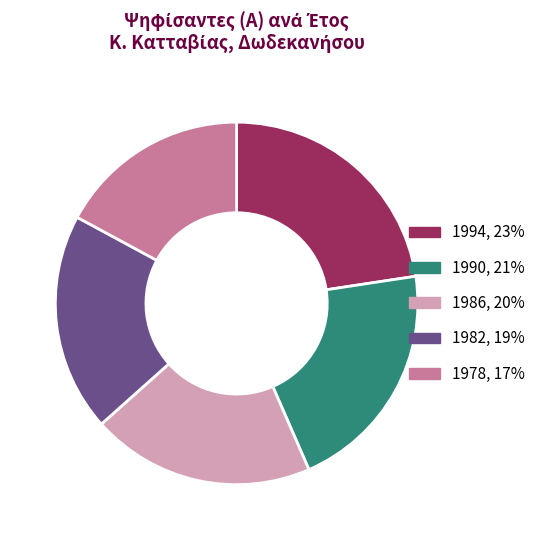

What is the smallest slice in the pie chart?

1978